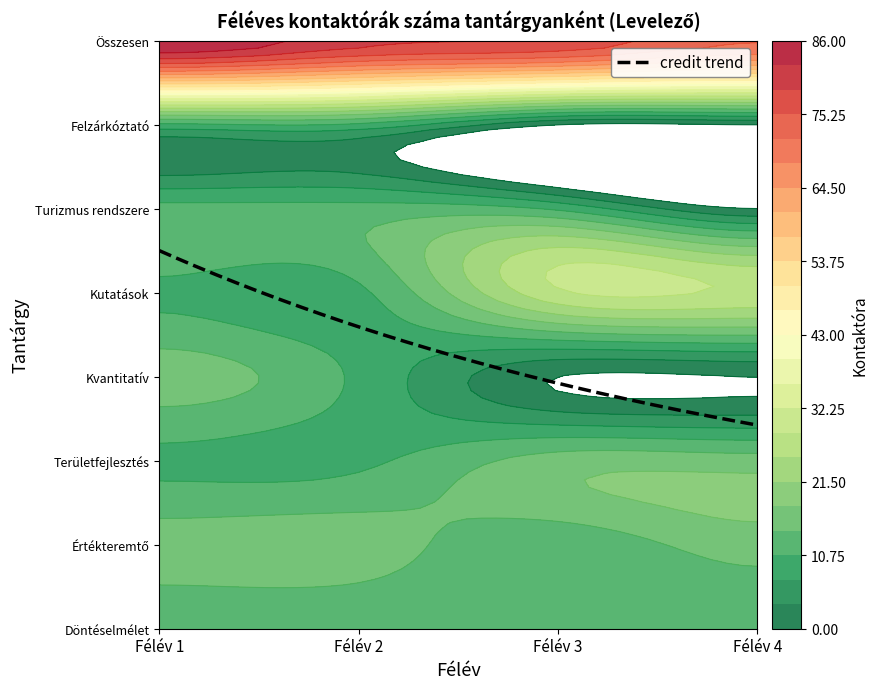

Where is 4 nearest to the value 36?

Kutatások